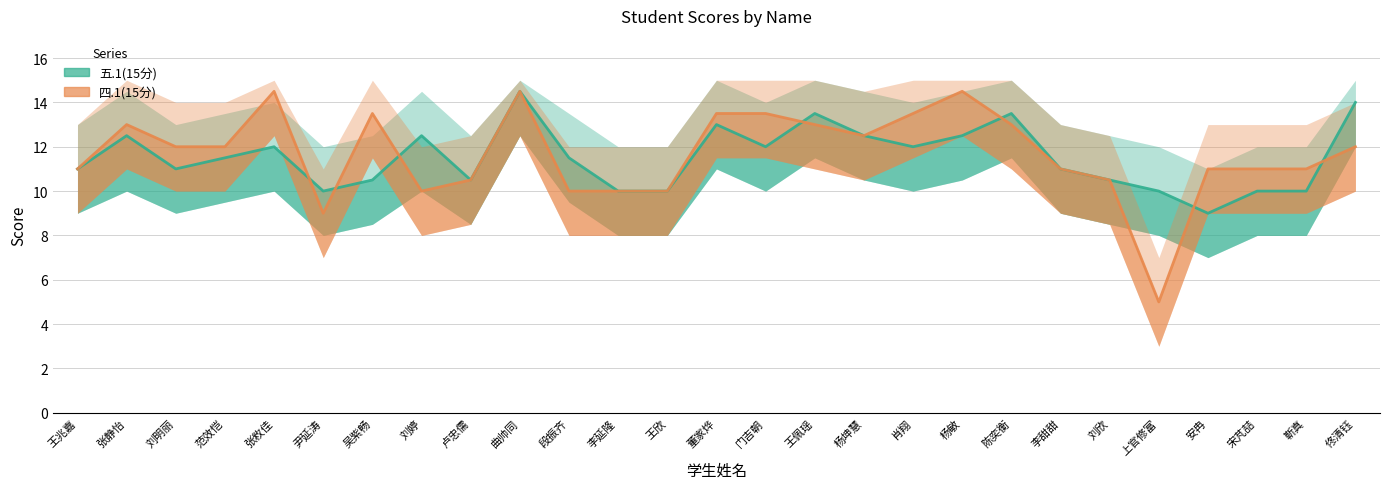

Where does the 四.1(15分) series first go above 12?

张静怡